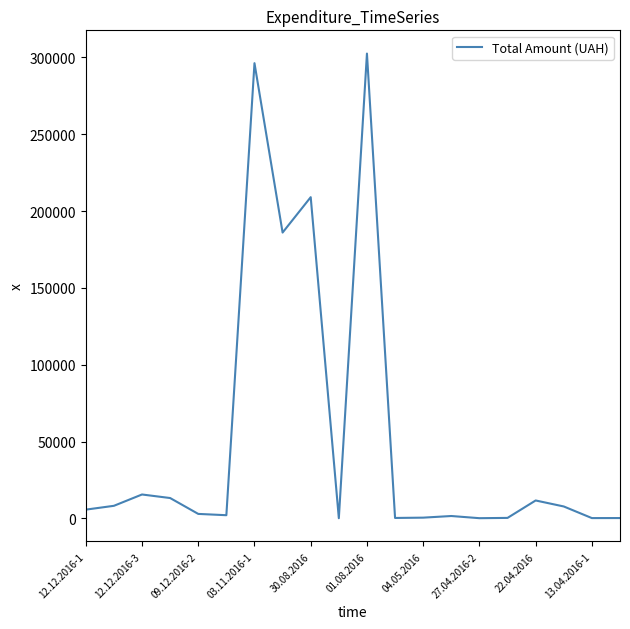

What is the maximum value shown in the chart?

302556.7